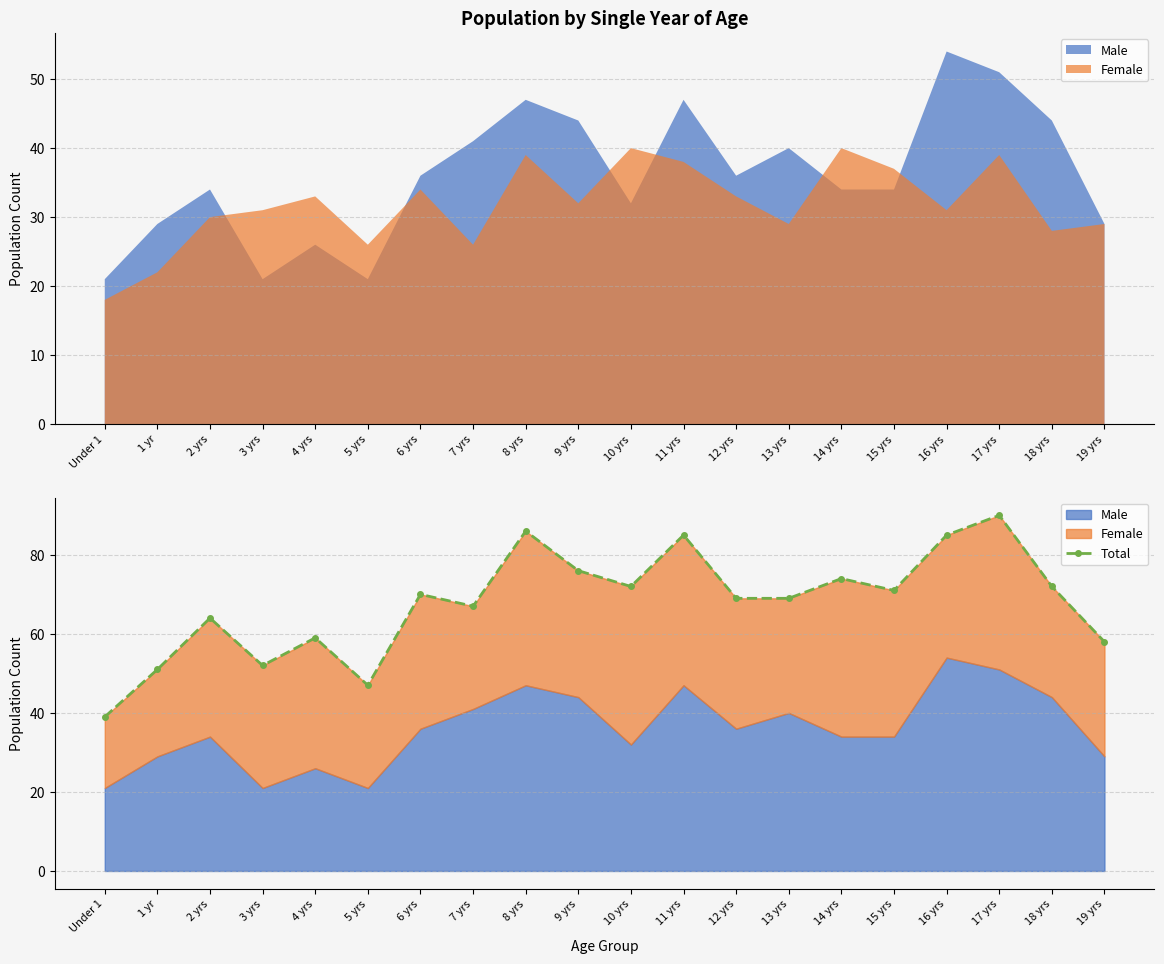

True or false: the data has more than 1 interior local peaks.

True